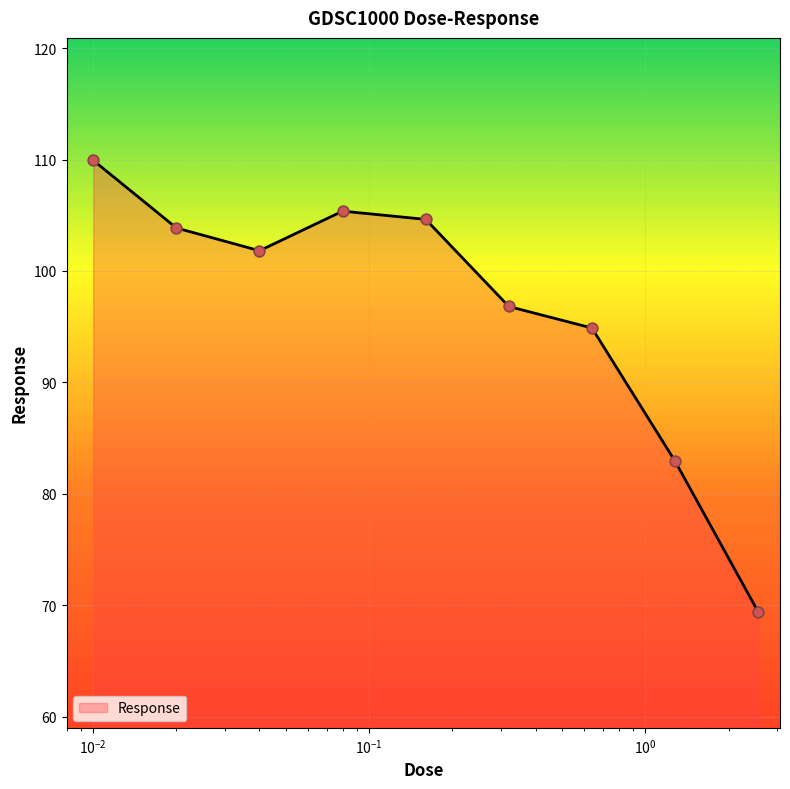

What is the difference between the maximum and minimum values?

40.5